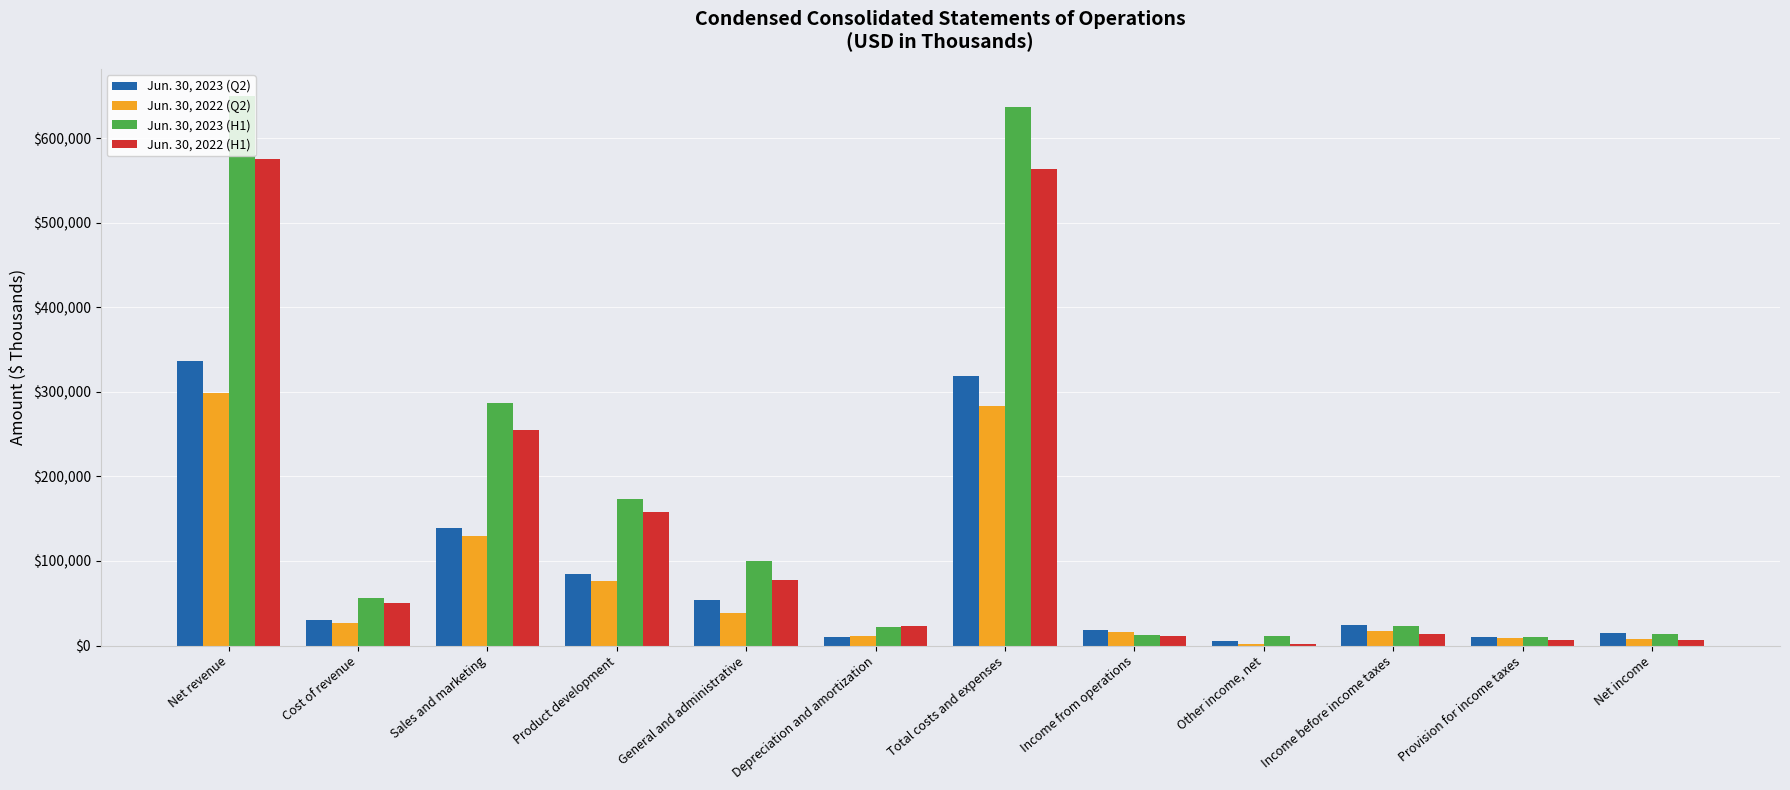

Where does the Jun. 30, 2022 (H1) series first go above 50417?

Net revenue